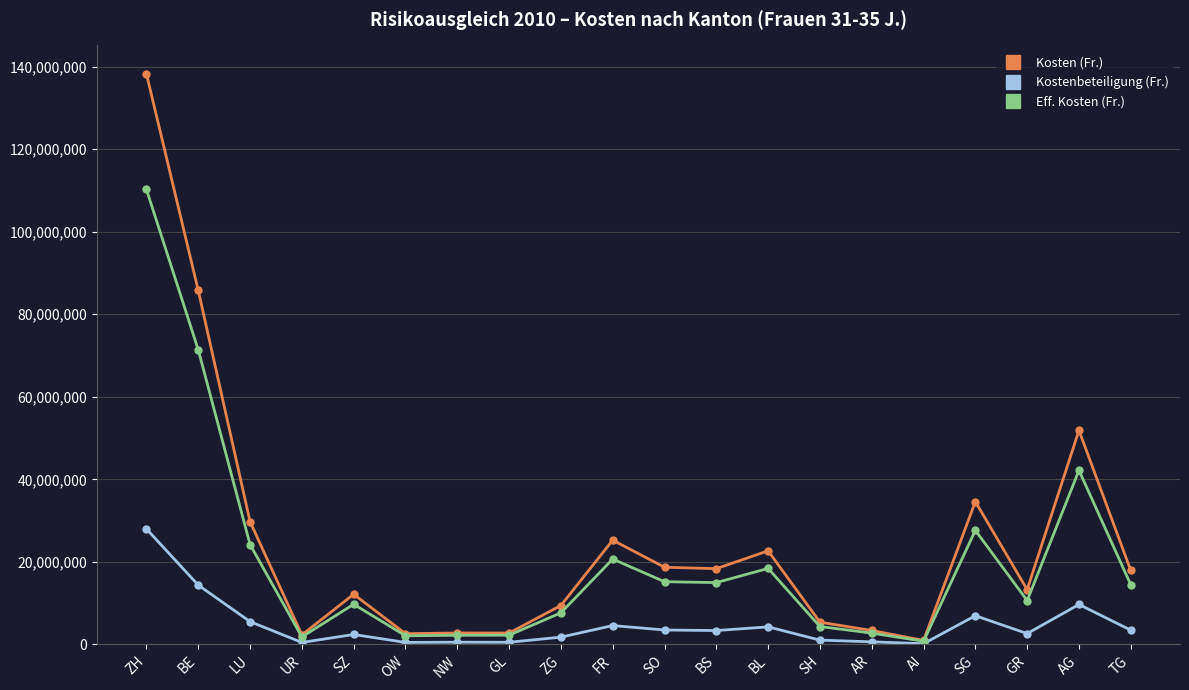

List the series in order of their peak value, lowest first.

Kostenbeteiligung (Fr.), Eff. Kosten (Fr.), Kosten (Fr.)